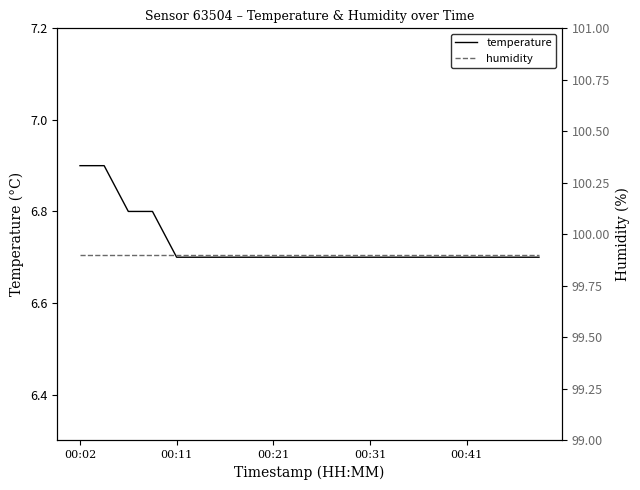

Is it true that temperature equals 3.8 at 00:21?

False